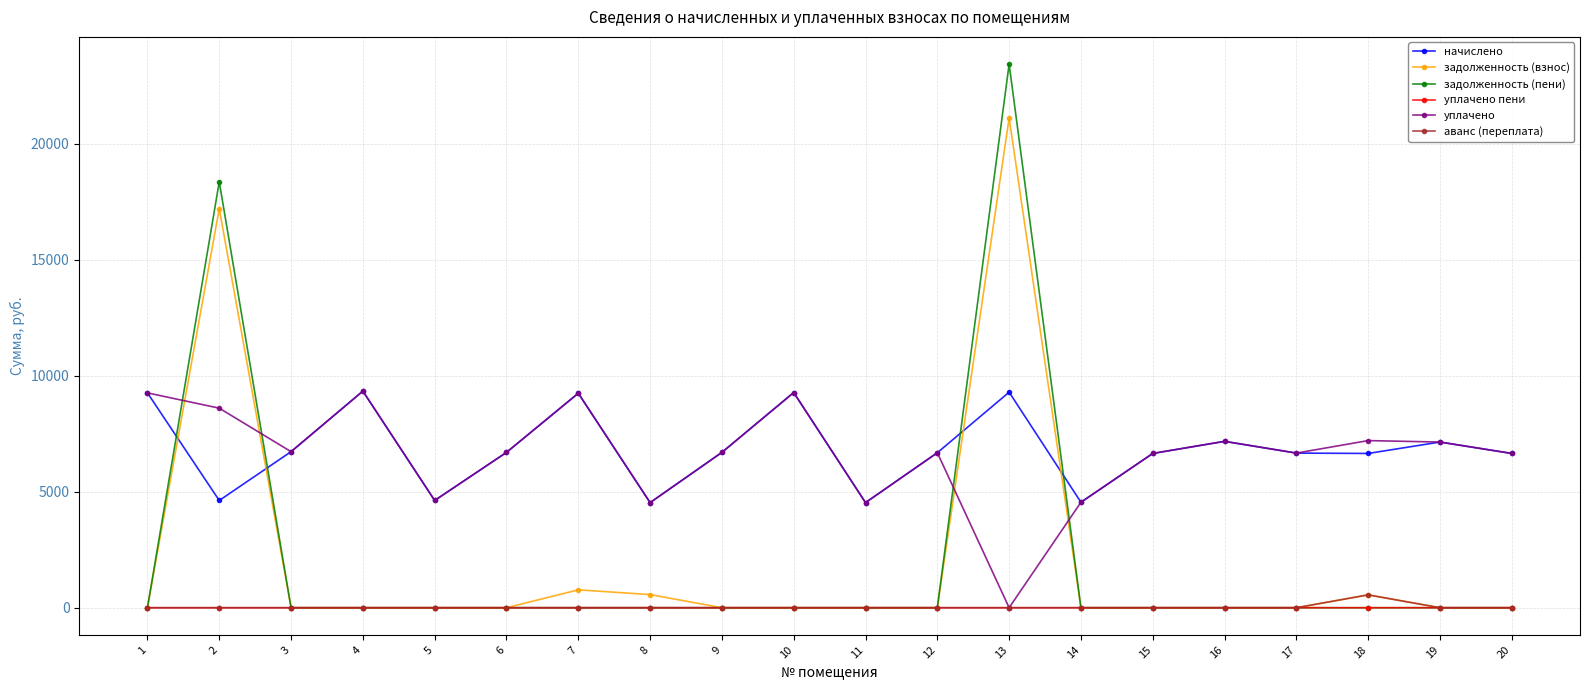

At which category is the sum across all series the highest?

13